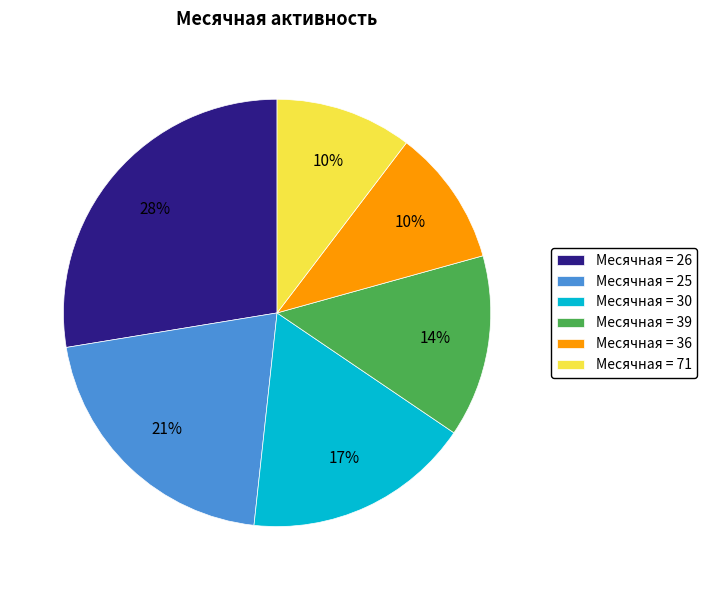

Between Месячная = 36 and Месячная = 26, which is larger?

Месячная = 26